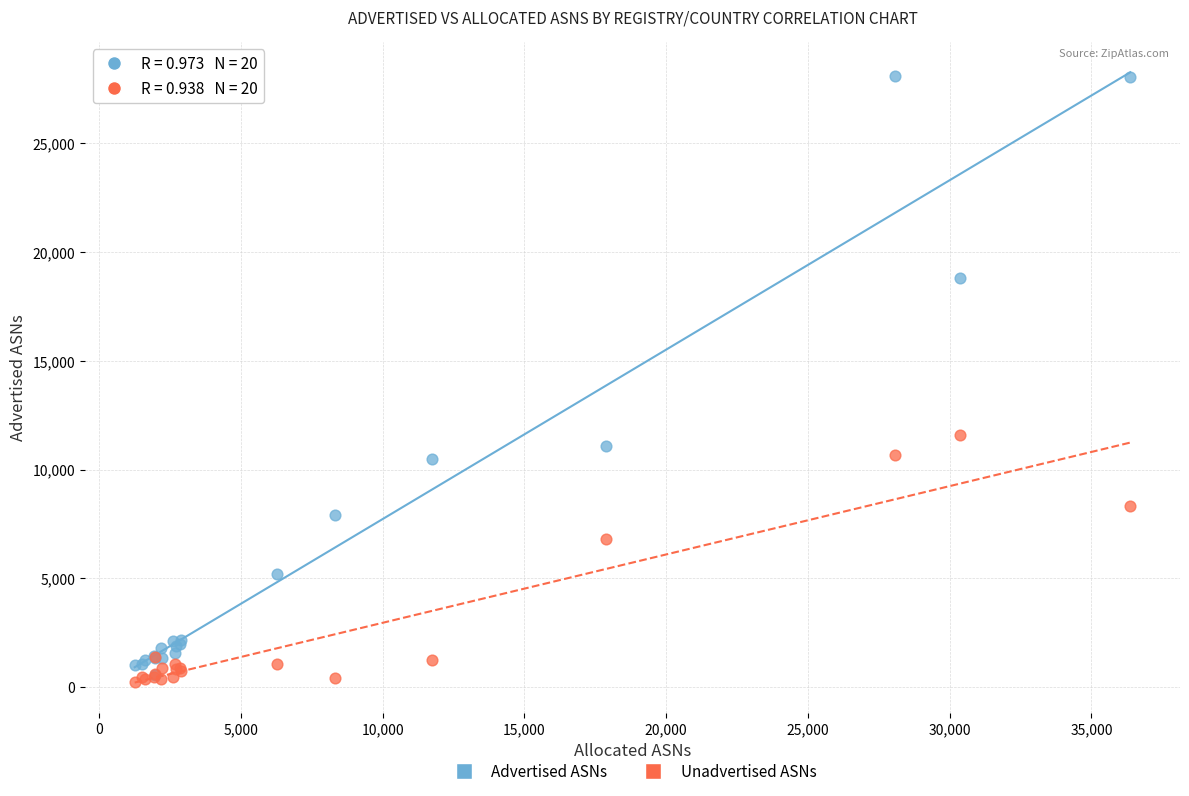

In the Advertised ASNs series, what Y value is closest to 14313?

11085